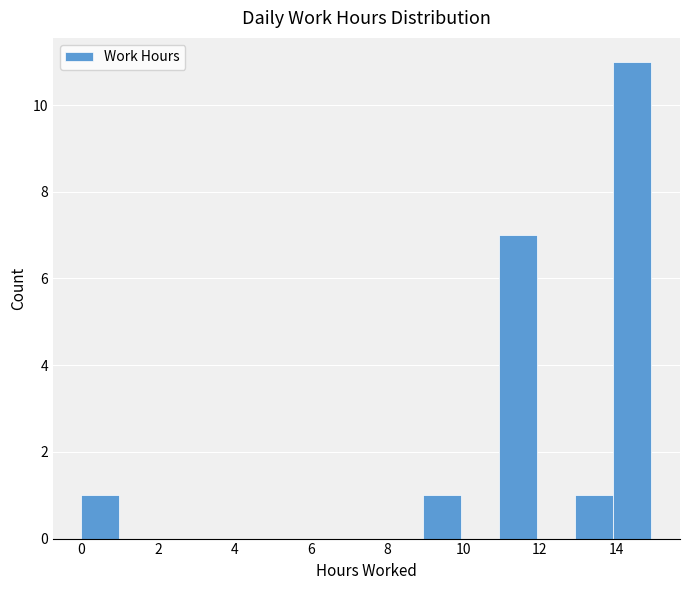

Reading left to right, transcribe this chart: for each bar, give the range it covers on the x-axis and its height. Neither the bar edges nor the heights are printed on the chart, so give them approximately, as read against the axes.

0 to 1: 1
1 to 2: 0
2 to 3: 0
3 to 4: 0
4 to 5: 0
5 to 6: 0
6 to 7: 0
7 to 8: 0
8 to 9: 0
9 to 10: 1
10 to 11: 0
11 to 12: 7
12 to 13: 0
13 to 14: 1
14 to 15: 11